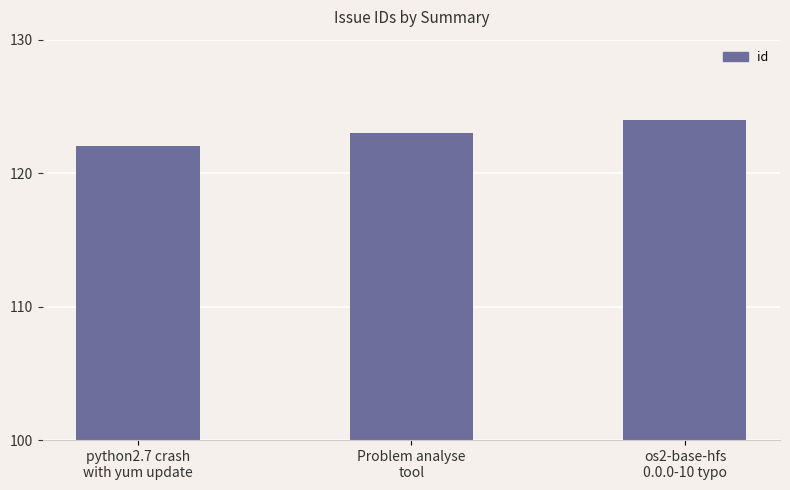

Which has a higher value, python2.7 crash
with yum update or os2-base-hfs
0.0.0-10 typo?

os2-base-hfs
0.0.0-10 typo